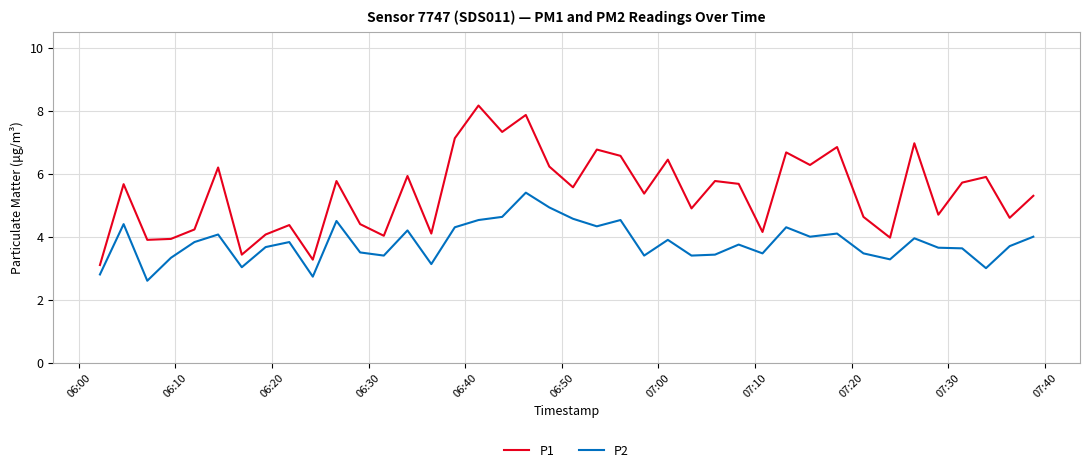

Rank the series by their average value, from lowest to highest.

P2, P1